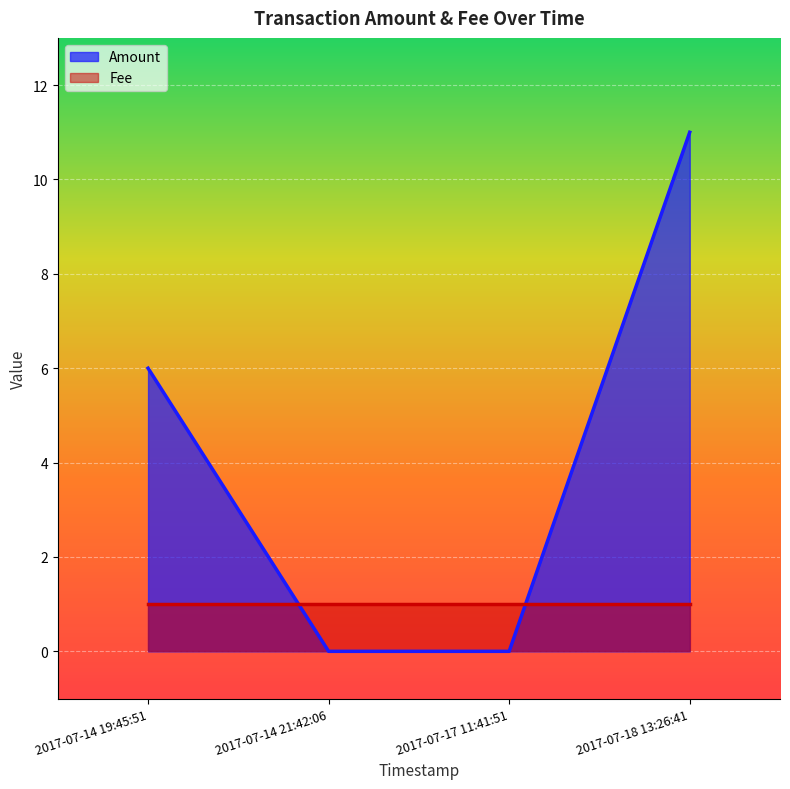

True or false: the data has more than 0 interior local peaks.

False